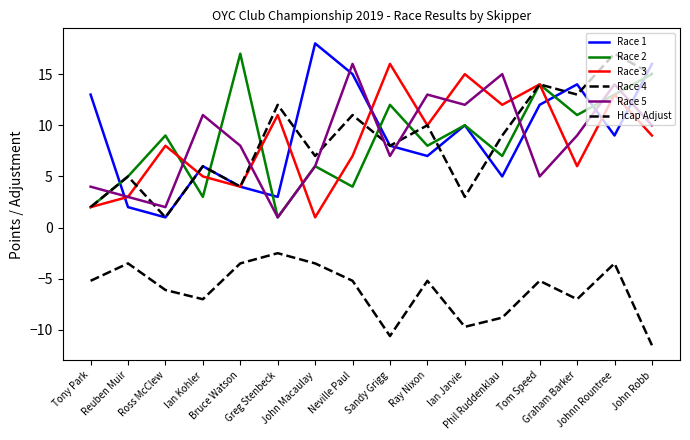

What is the total value across all series at Ian Jarvie?

40.3